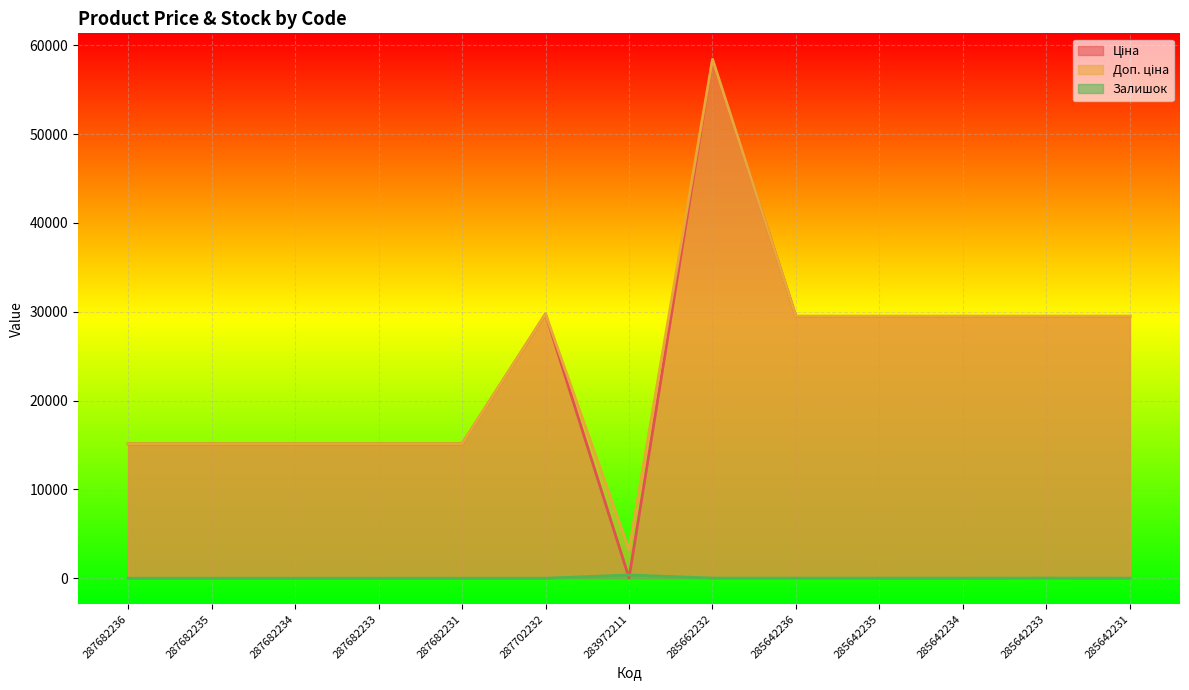

The value of Доп. ціна at 285662232 is 97333.6. True or false?

False